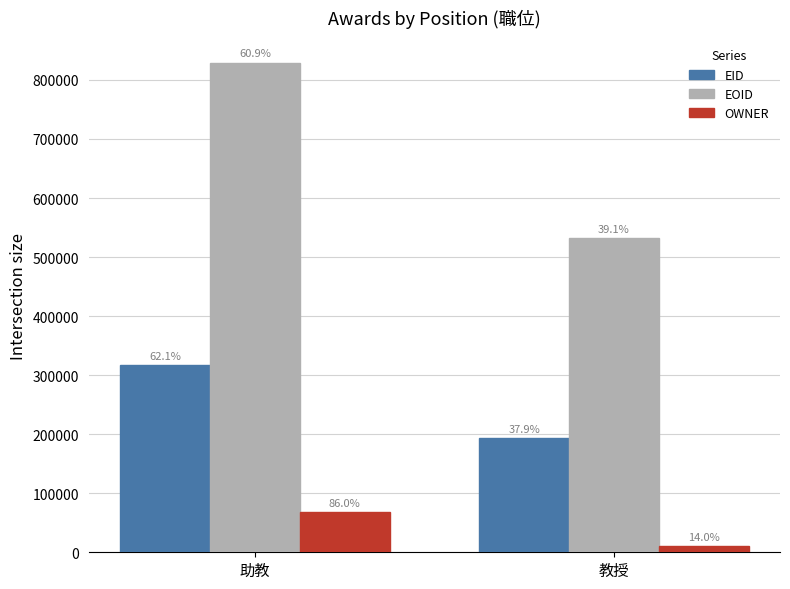

What are all the series names shown in the legend?

EID, EOID, OWNER